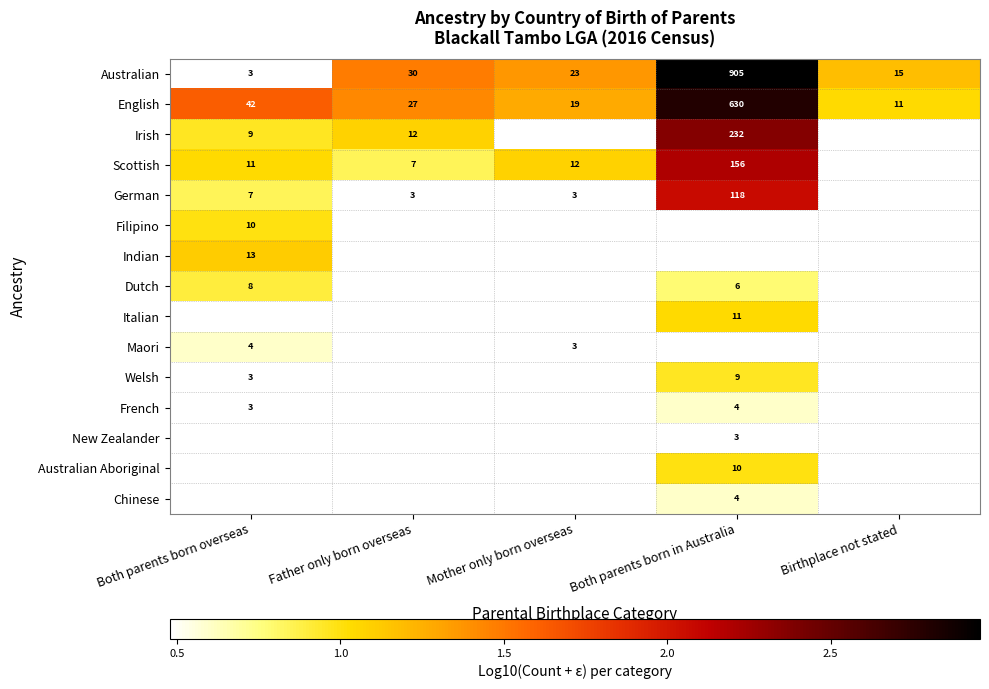

How many data points does each series have?

5